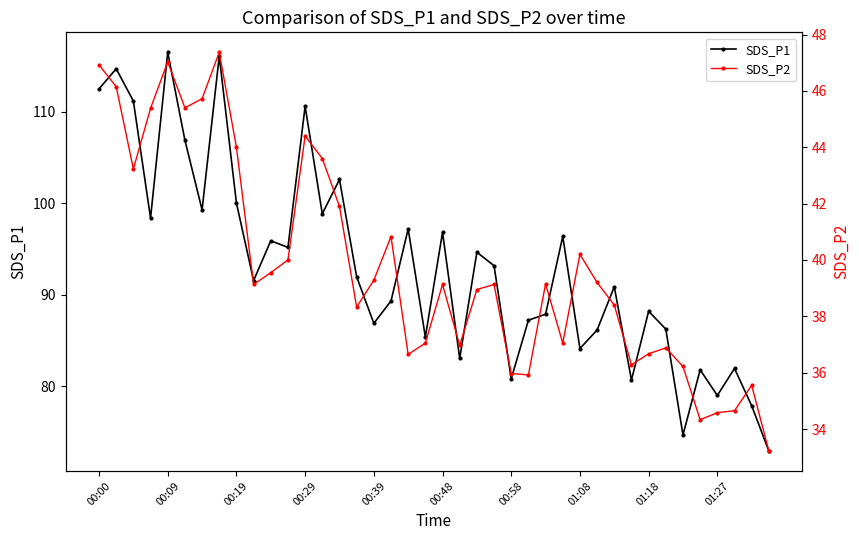

What is the maximum value for SDS_P1?

116.5